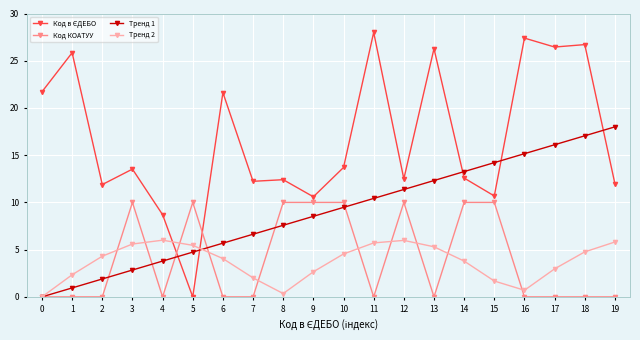

What is the value of the Тренд 2 point at the 14th from the left?

5.3